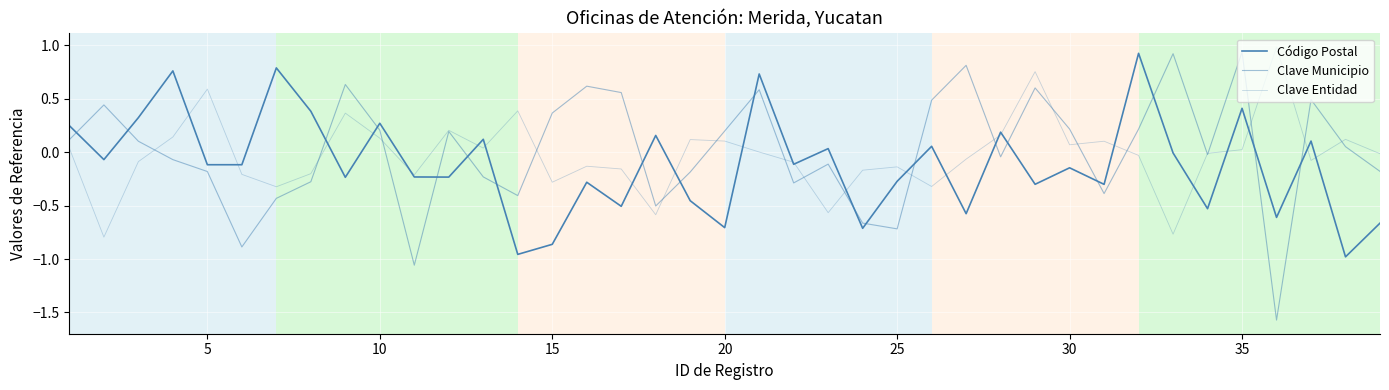

Rank the series by their maximum value, from highest to lowest.

Clave Entidad, Clave Municipio, Código Postal